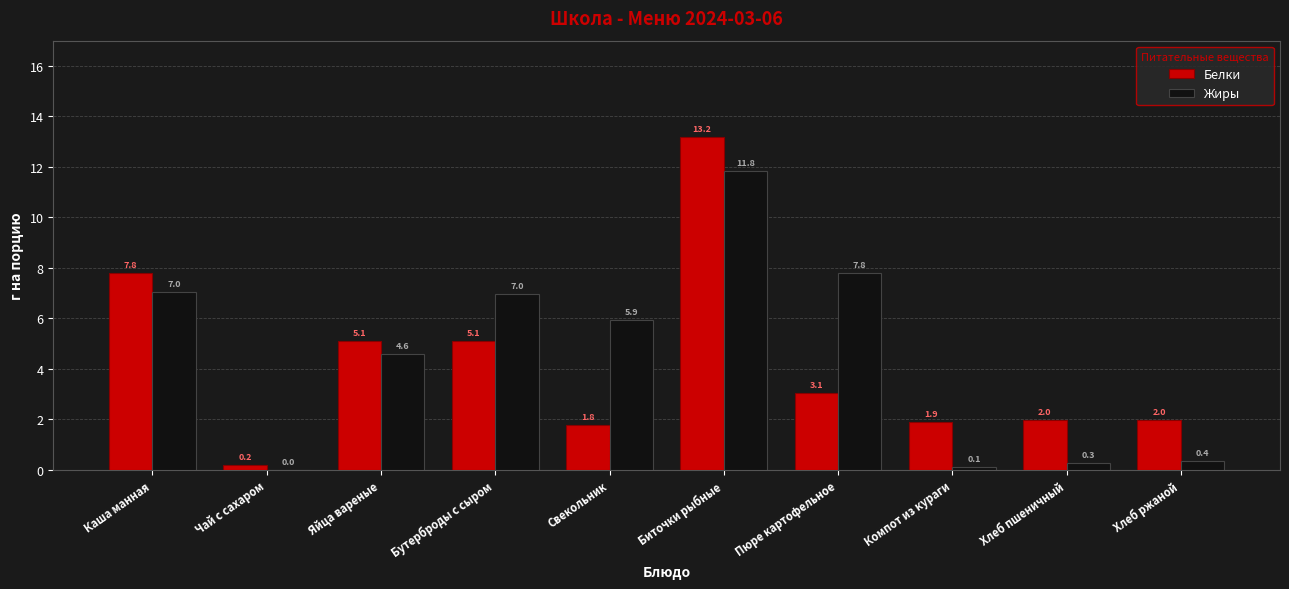

What is the total value across all series at Пюре картофельное?

10.9